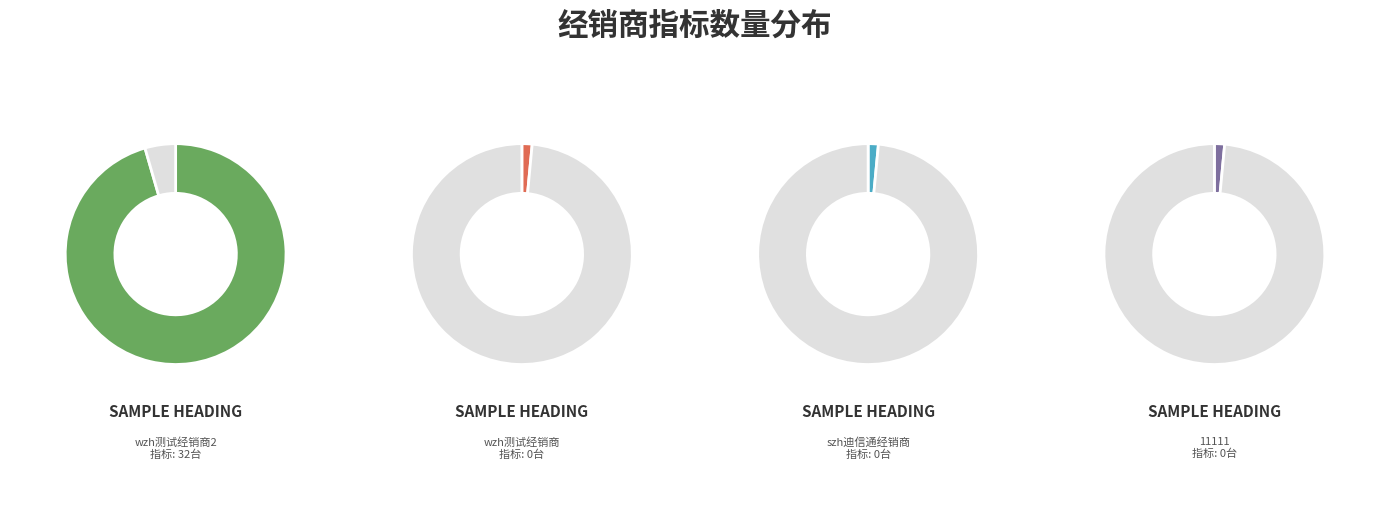

How many slices are in this pie chart?

4